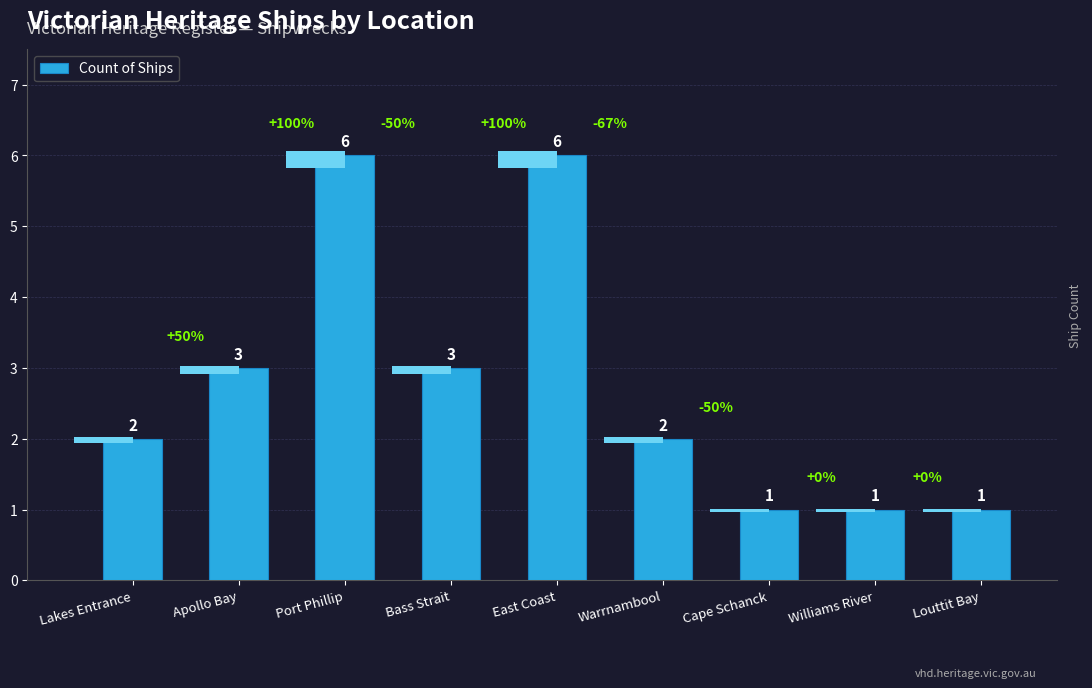

Rank the categories by value from highest to lowest.

Port Phillip, East Coast, Apollo Bay, Bass Strait, Lakes Entrance, Warrnambool, Cape Schanck, Williams River, Louttit Bay